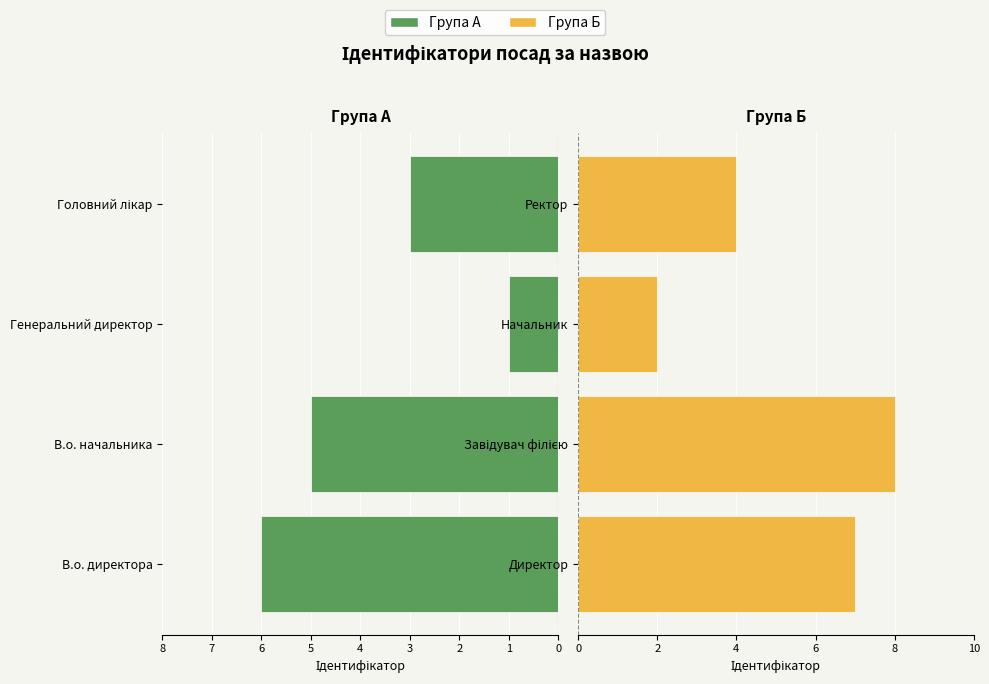

List the labels in order of Директор / Завідувач / Начальник / Ректор value, largest first.

Завідувач філією, Директор, Ректор, Начальник